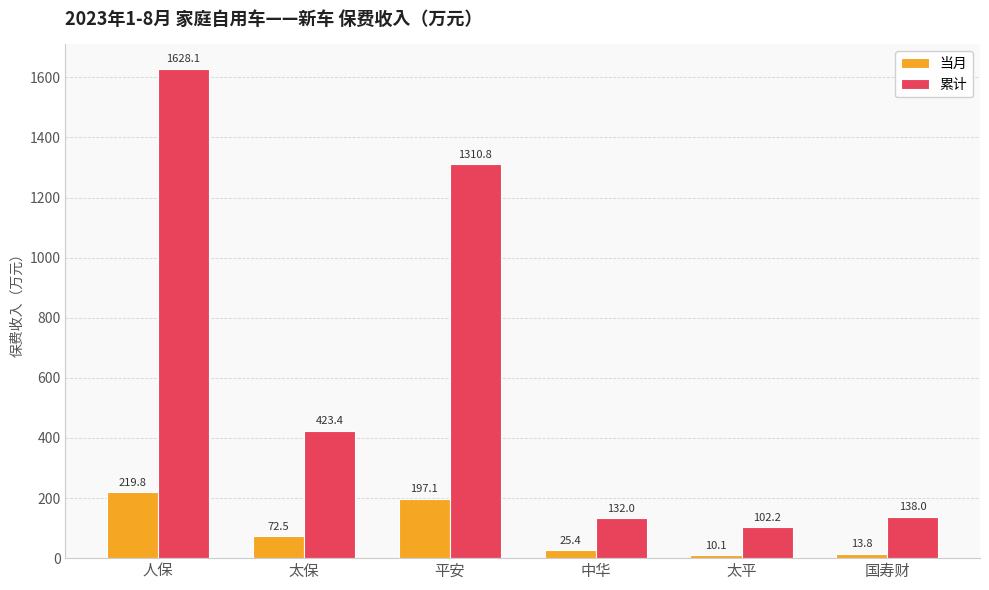

Which category has the lowest value across all series?

太平